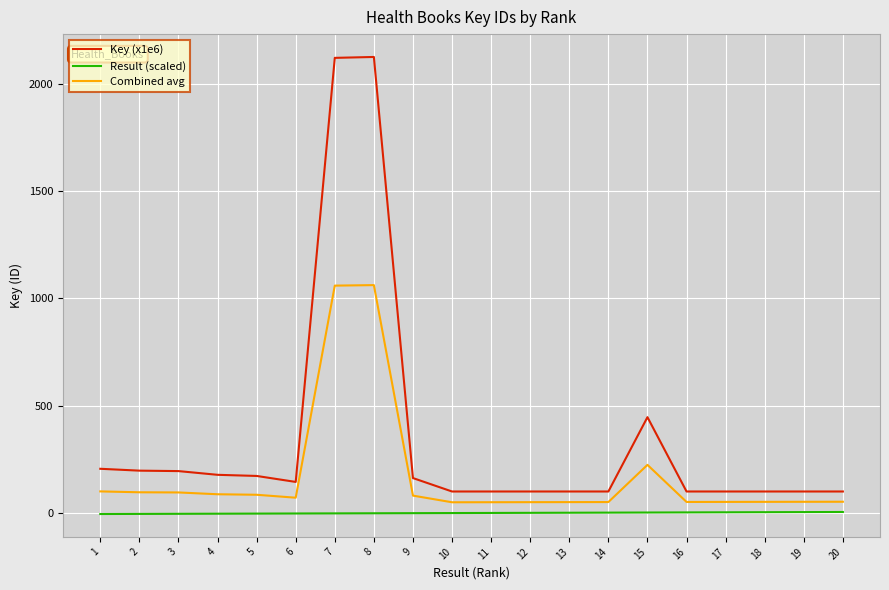

At how many categories does at least one series exceed 8?

20